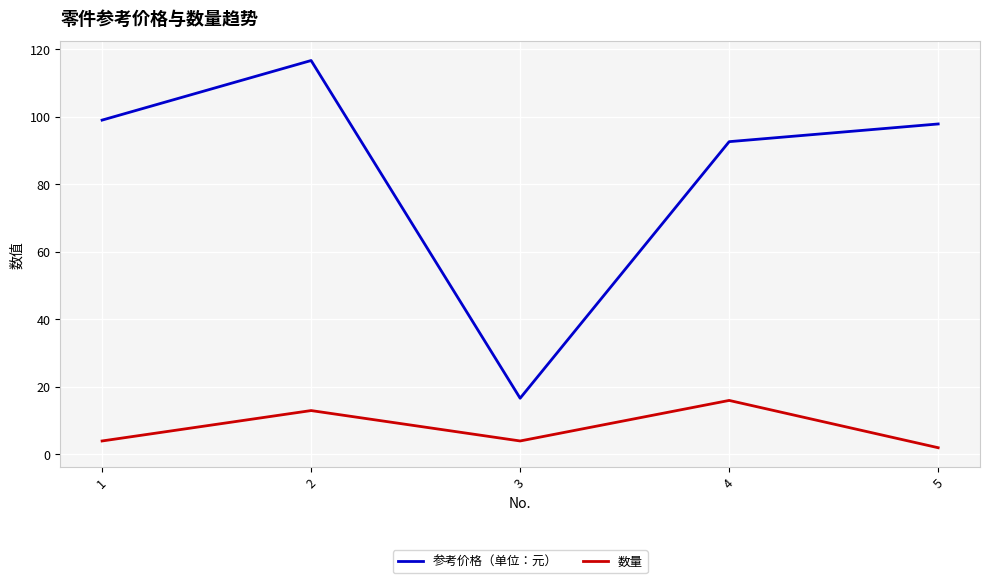

Is the value of 参考价格（单位：元） at 4 greater than the value of 数量 at 5?

Yes